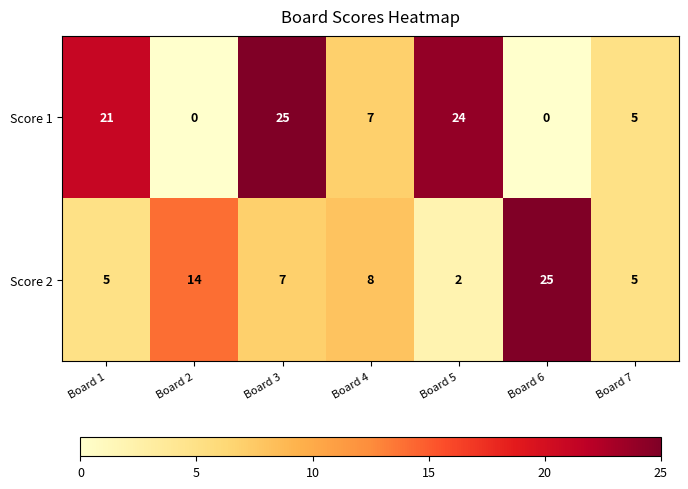

Which category has the highest value in the Score 2 series?

Board 6